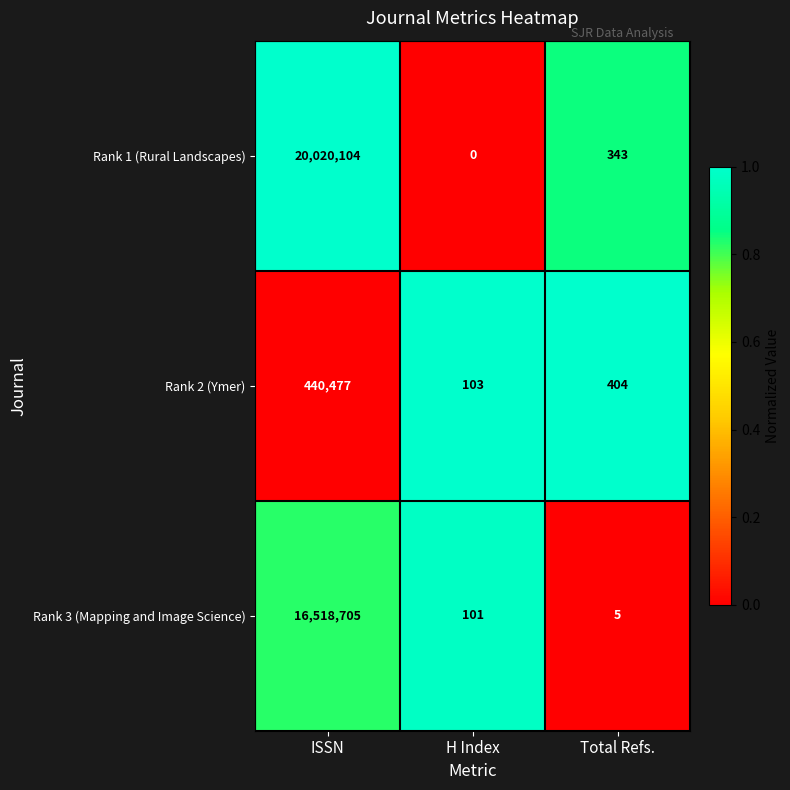

At how many categories does at least one series exceed 0?

3